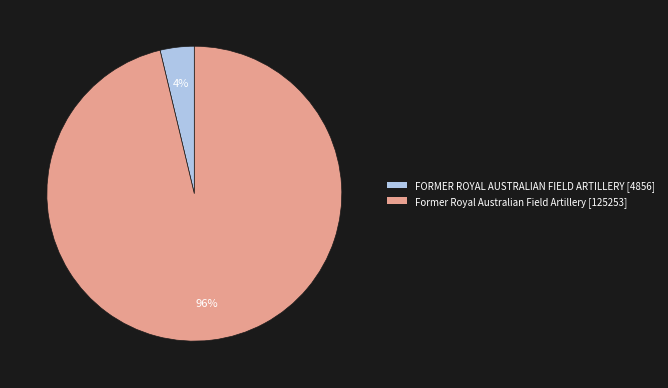

The Former Royal Australian Field Artillery [125253] slice represents 91% of the pie. True or false?

False